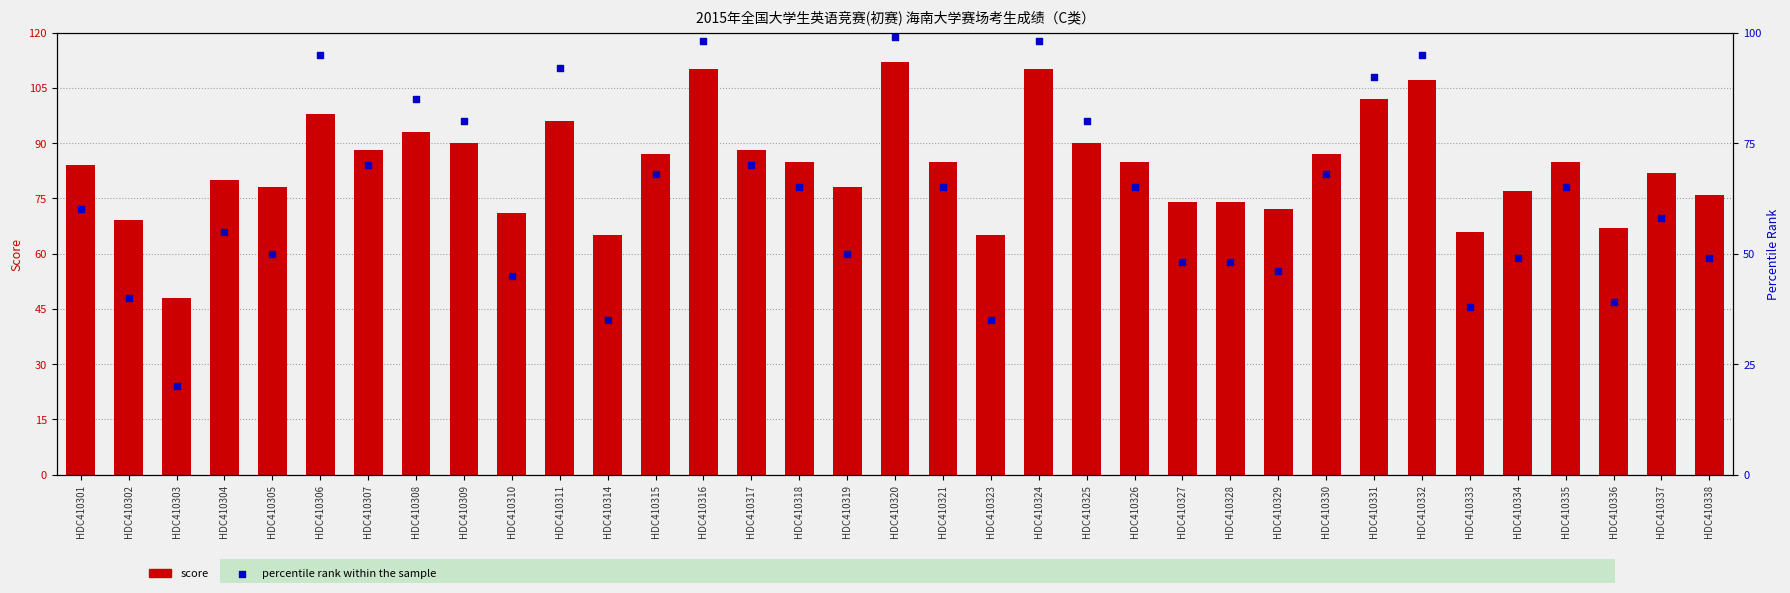

Is the value of percentile rank within the sample at HDC410309 greater than the value of score at HDC410306?

No